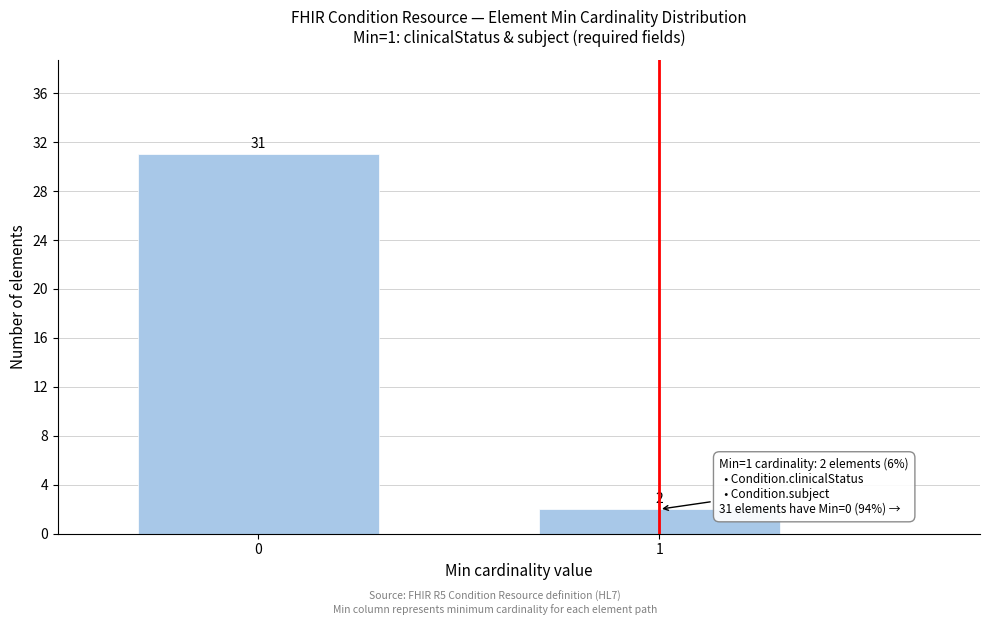

Reading left to right, what are all the values shown in this chart?

0=31	1=2